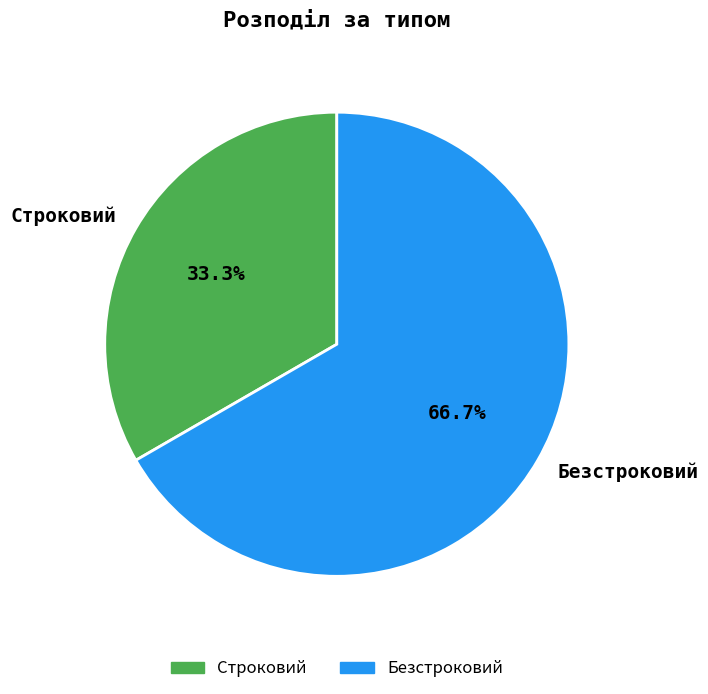

What percentage do Строковий and Безстроковий together represent?

100.0%